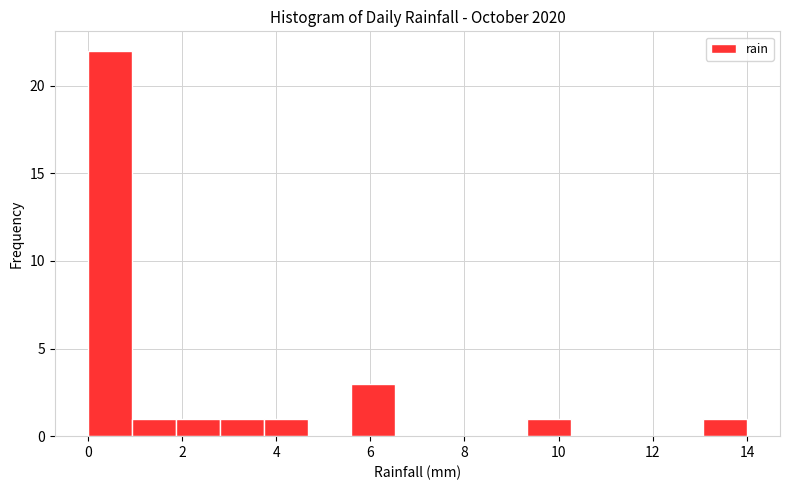

Reading left to right, transcribe this chart: for each bar, give the range it covers on the x-axis and its height. Neither the bar edges nor the heights are printed on the chart, so give them approximately, as read against the axes.

0.0 to 1.0: 22
1.0 to 1.8: 1
1.8 to 2.8: 1
2.8 to 3.8: 1
3.8 to 4.6: 1
4.6 to 5.6: 0
5.6 to 6.6: 3
6.6 to 7.4: 0
7.4 to 8.4: 0
8.4 to 9.4: 0
9.4 to 10.2: 1
10.2 to 11.2: 0
11.2 to 12.2: 0
12.2 to 13.0: 0
13.0 to 14.0: 1